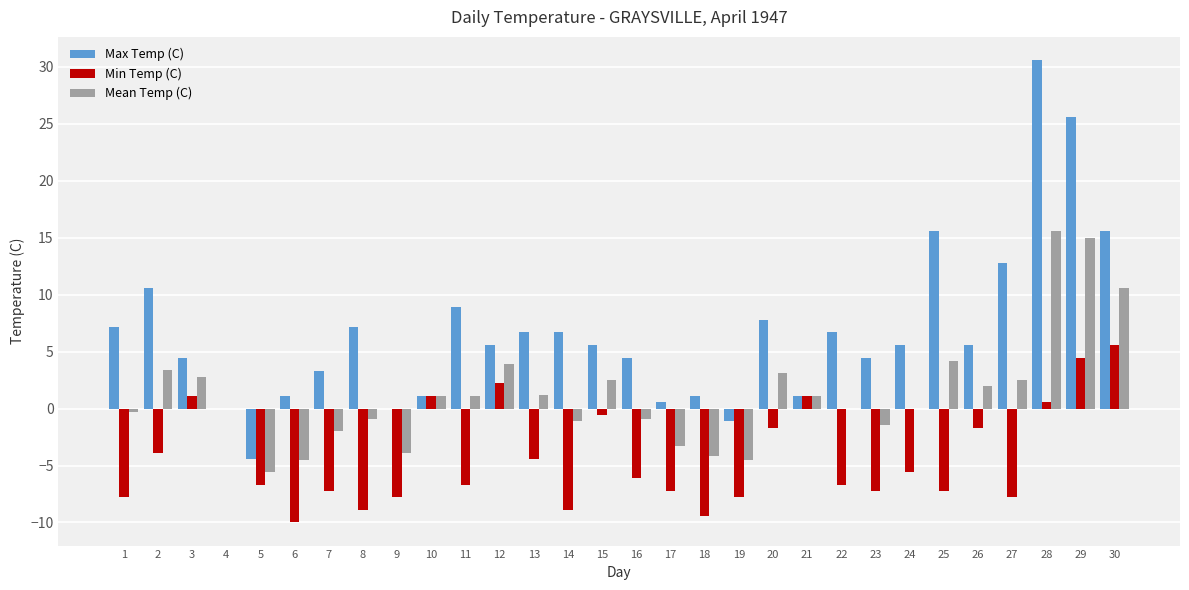

Between 18 and 26, which series saw the biggest shift?

Min Temp (C)